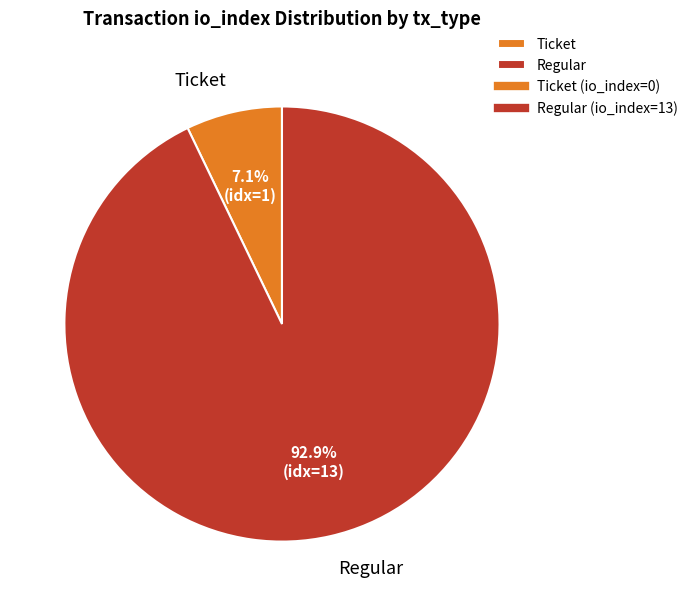

Rank the categories by value from highest to lowest.

Regular, Ticket